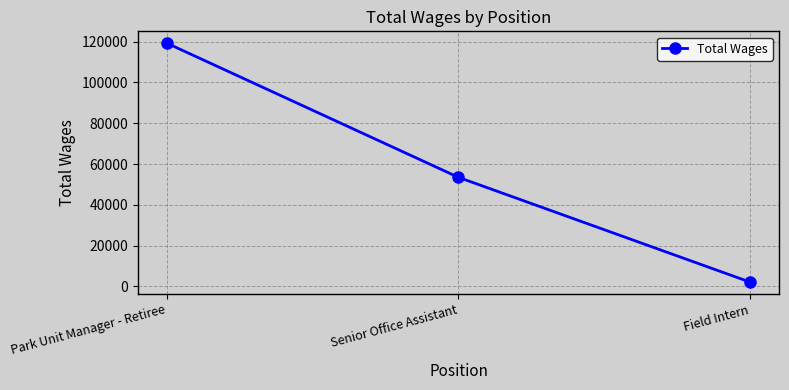

What is the sum of the values at Field Intern and Park Unit Manager - Retiree?

121342